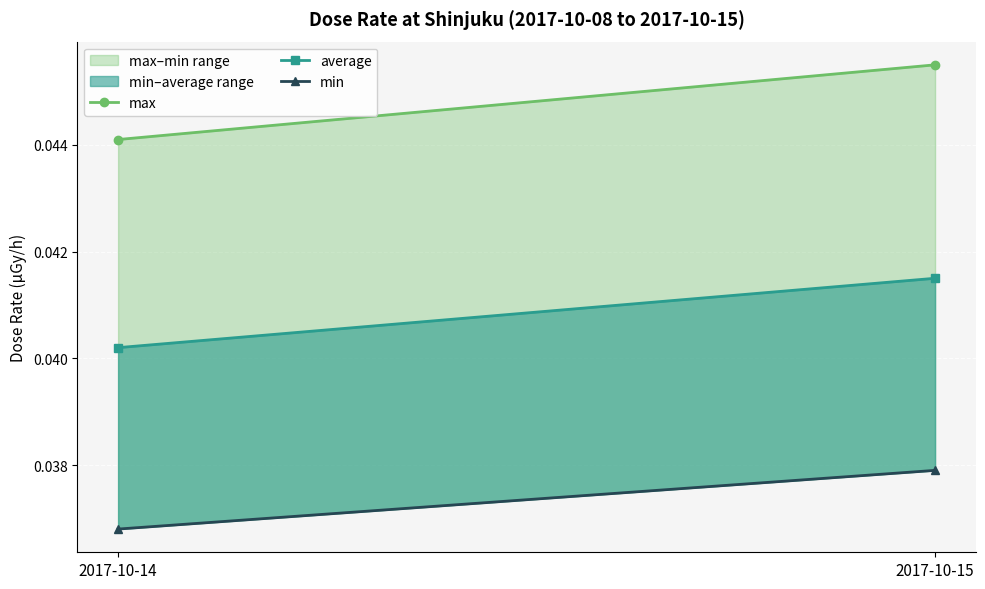

At which category does the chart reach its minimum across all series?

2017-10-14